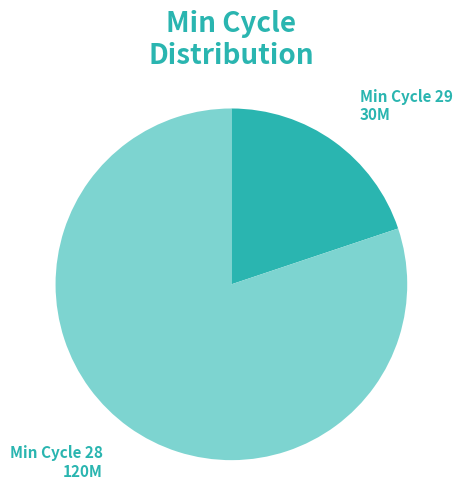

Which category has the smallest portion of the pie?

Min Cycle 29